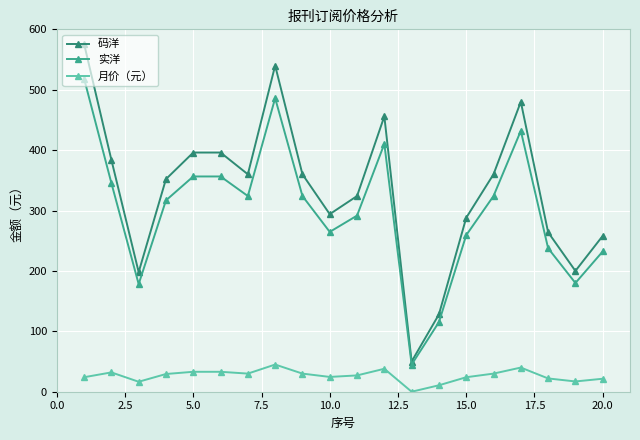

Rank the series by their maximum value, from lowest to highest.

月价（元）, 实洋, 码洋